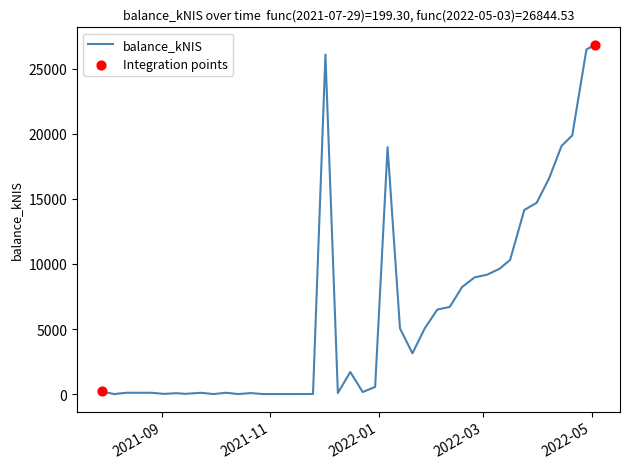

What is the greatest value displayed?

26844.5